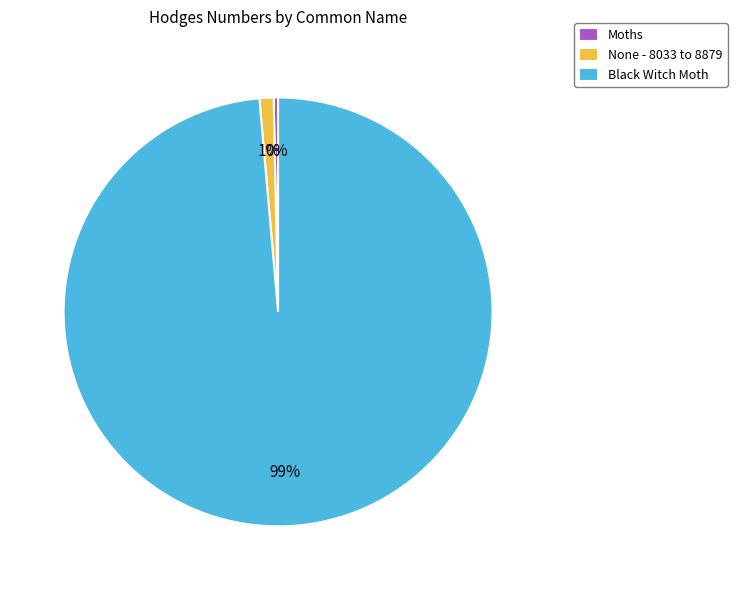

Which slice is the smallest?

Moths